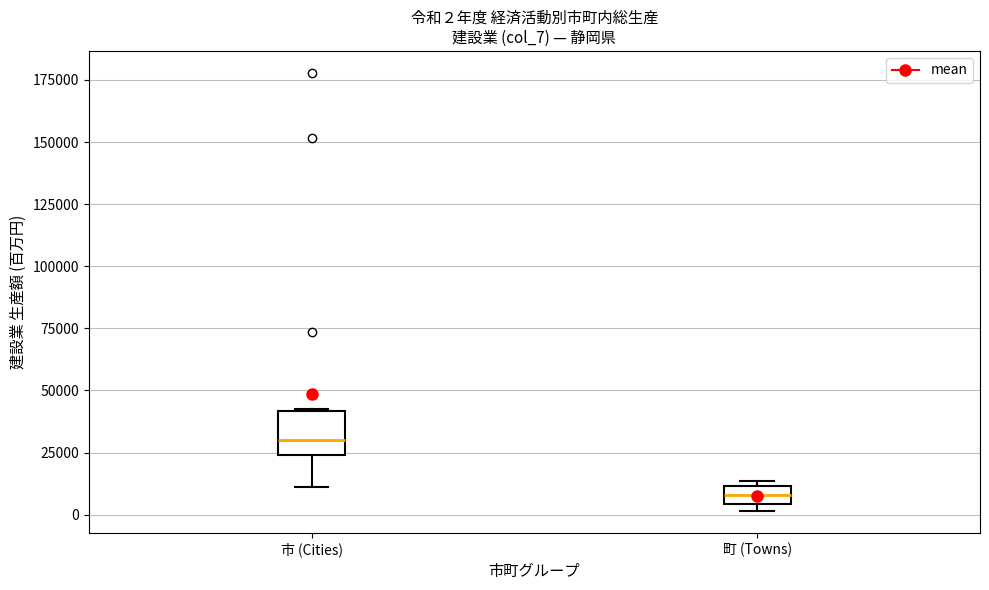

Comparing the boxes themselves (not the whiskers), which one is the tallest?

市 (Cities)